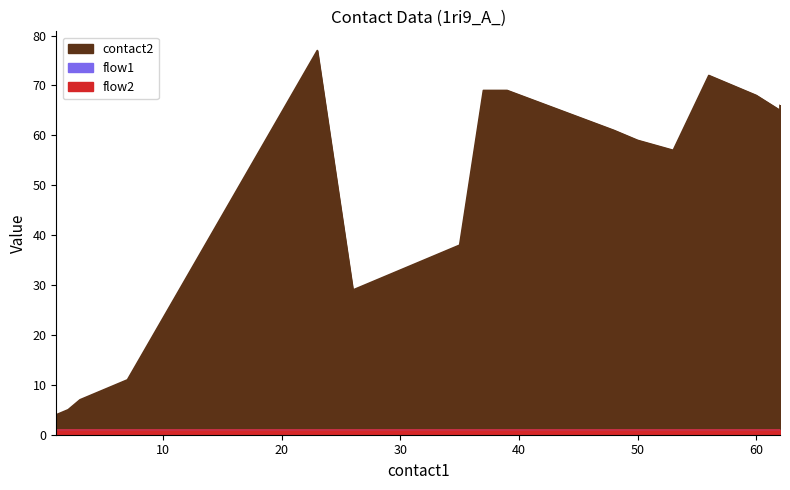

Is the value of flow1 at 26 greater than the value of flow2 at 60?

No